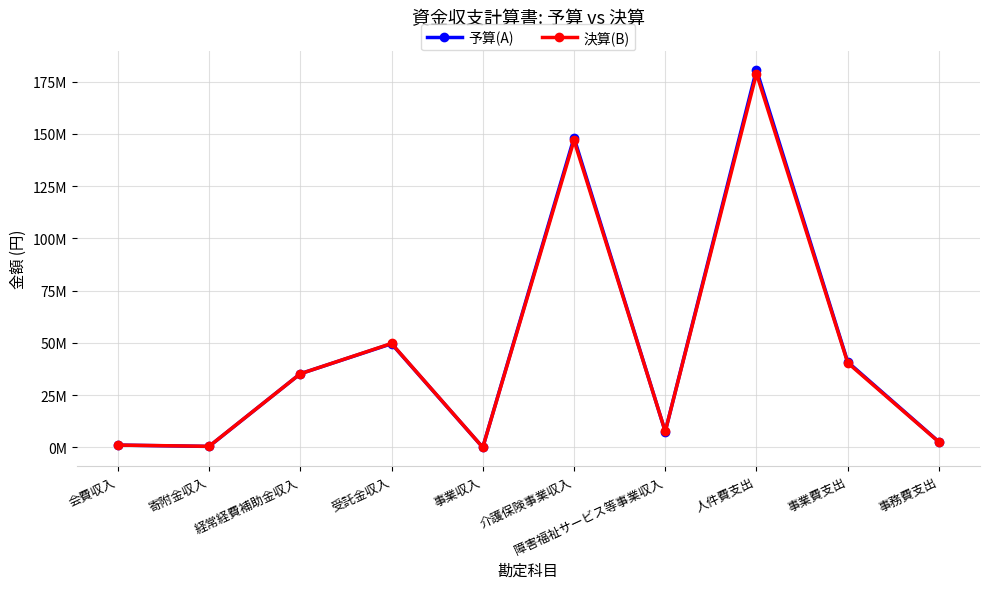

True or false: 予算(A) has more than 1 interior local peaks.

True